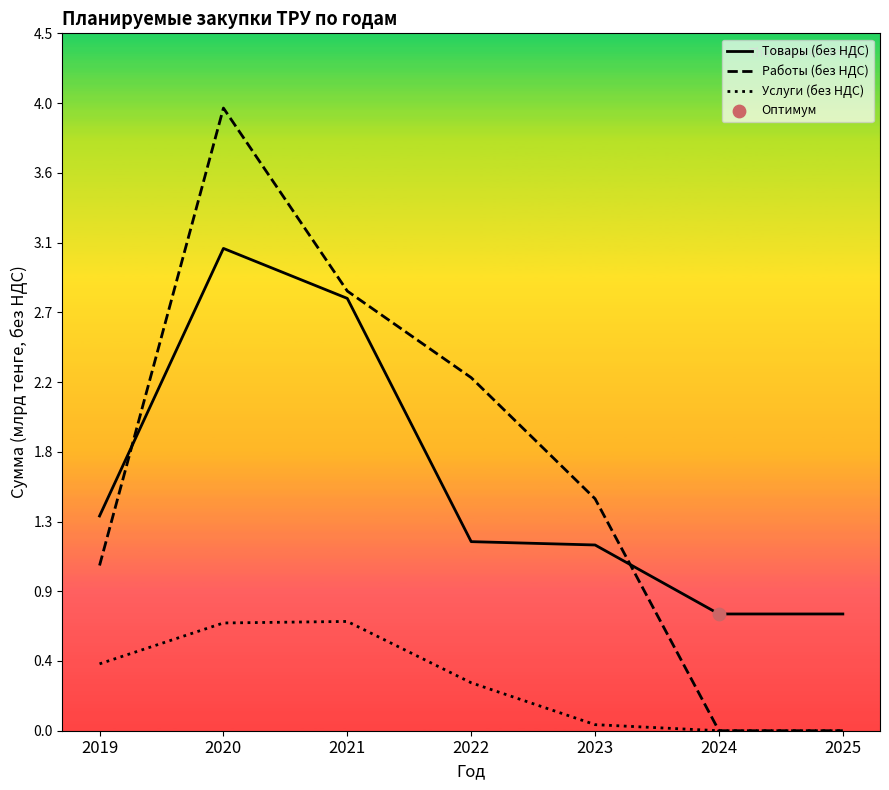

What are all the series names shown in the legend?

Товары (без НДС), Работы (без НДС), Услуги (без НДС)